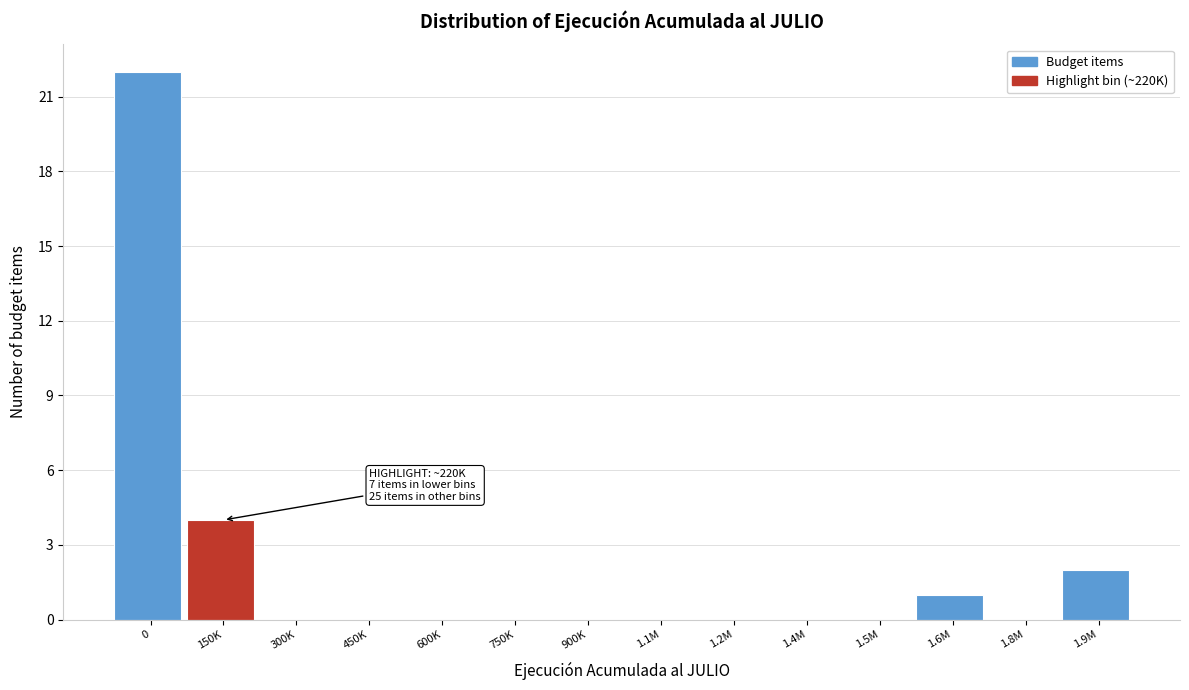

Reading left to right, transcribe all the data shown in this chart.

0=22	150K=4	300K=0	450K=0	600K=0	750K=0	900K=0	1.1M=0	1.2M=0	1.4M=0	1.5M=0	1.6M=1	1.8M=0	1.9M=2